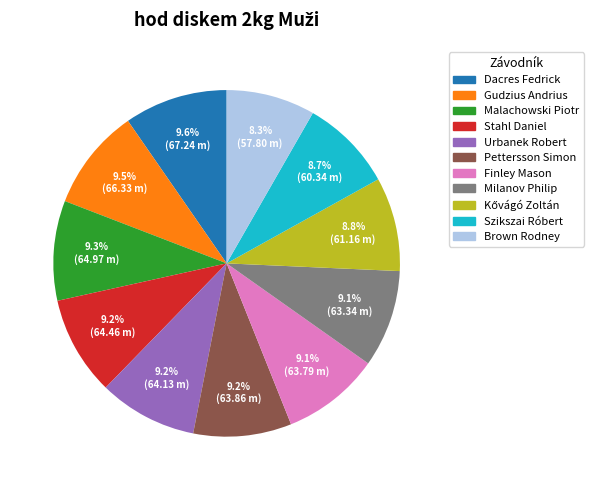

Does Malachowski Piotr represent more than half of the total?

No